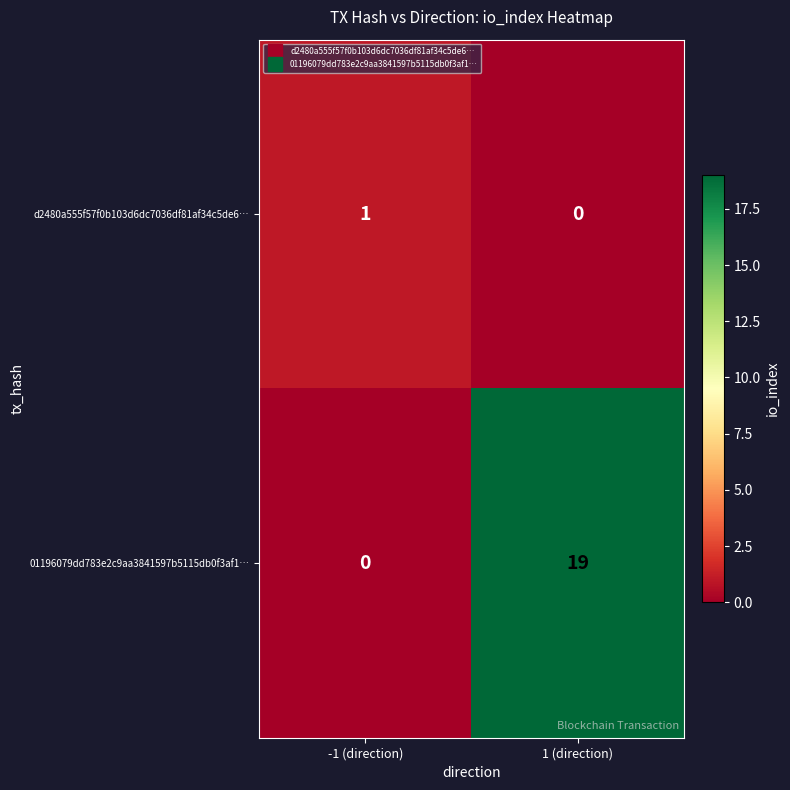

The value of d2480a555f57f0b103d6dc7036df81af34c5de6… at -1 (direction) is 1. True or false?

True